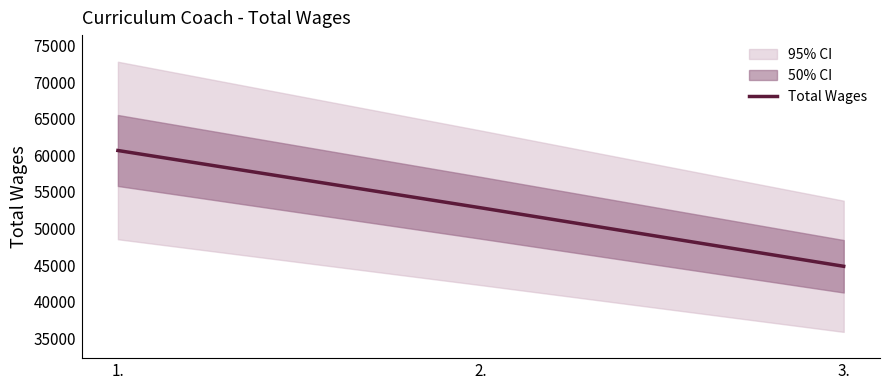

Which category has the lowest value across all series?

3.